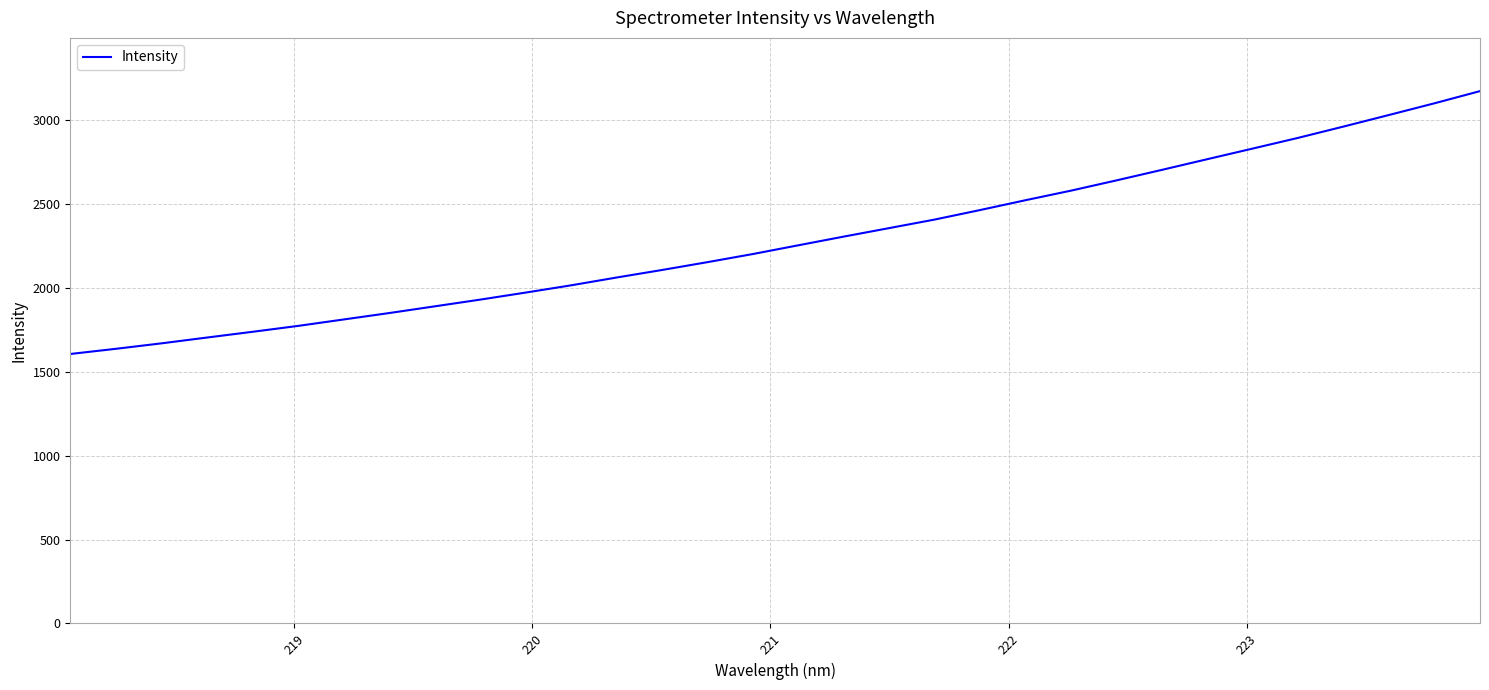

What is the greatest value displayed?

3171.1